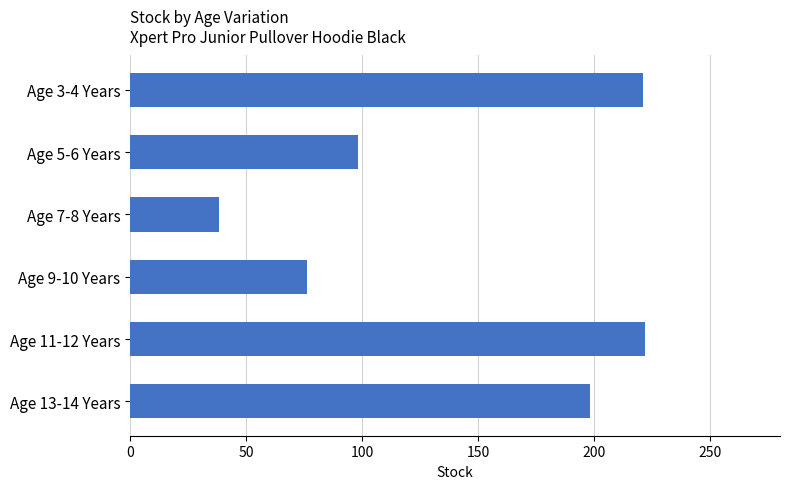

What is the sum of the values at Age 7-8 Years and Age 13-14 Years?

236